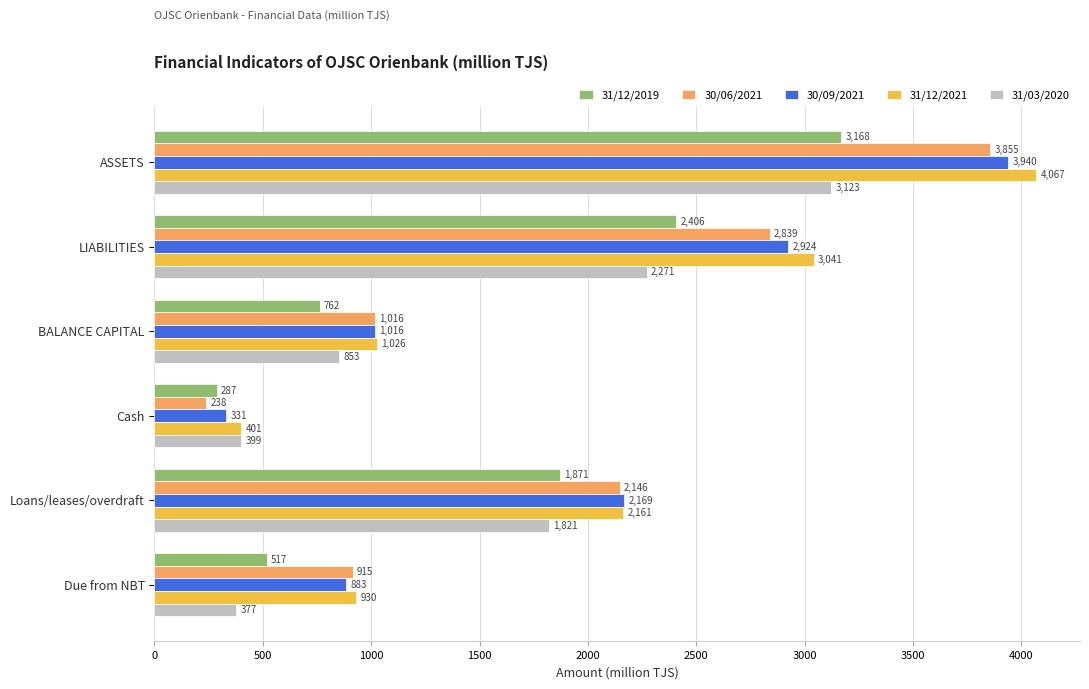

Which series has the largest range (max minus min)?

31/12/2021